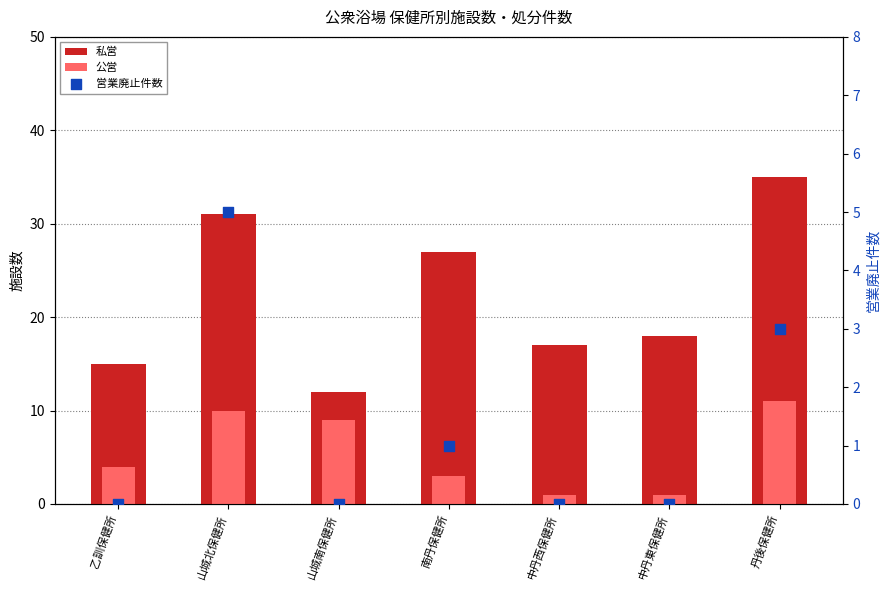

What are all the series names shown in the legend?

私営, 公営, 営業廃止件数